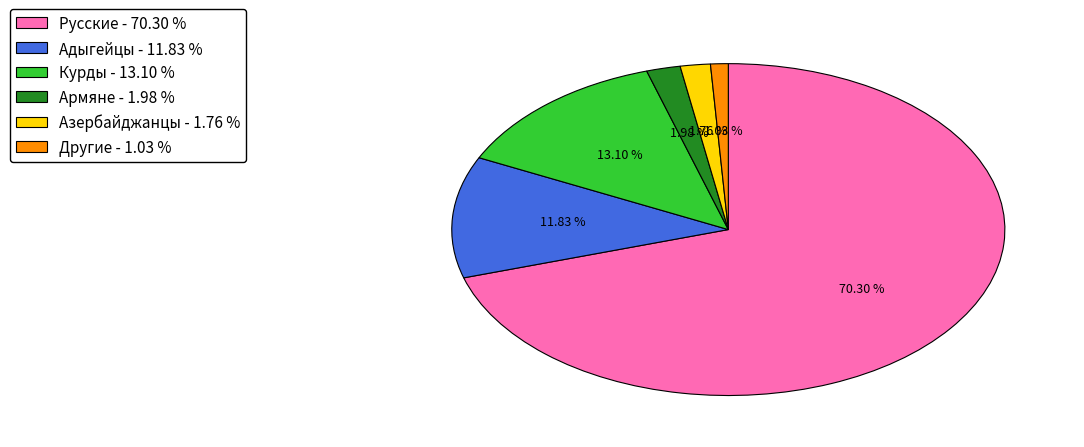

To the nearest percent, what portion does Курды represent?

13%